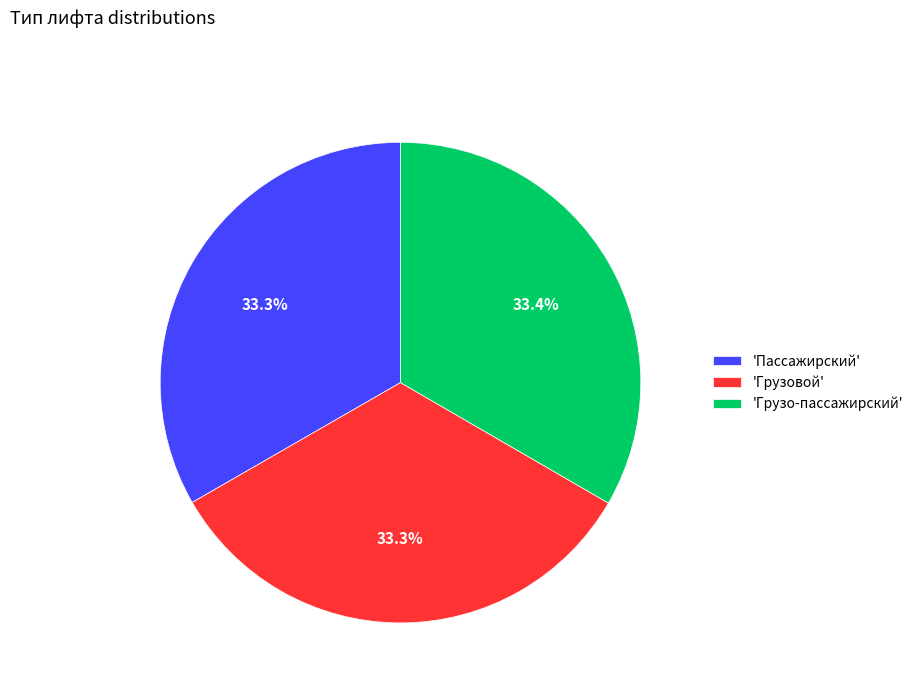

What is the ratio of the value at 'Пассажирский' to the value at 'Грузо-пассажирский'?

1.0